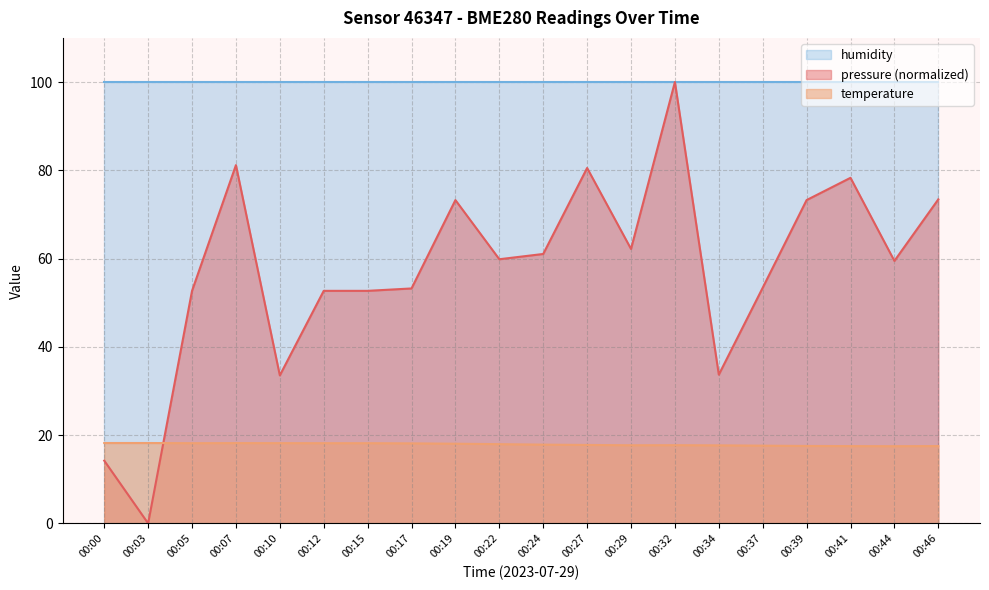

True or false: pressure has more than 1 interior local peaks.

True